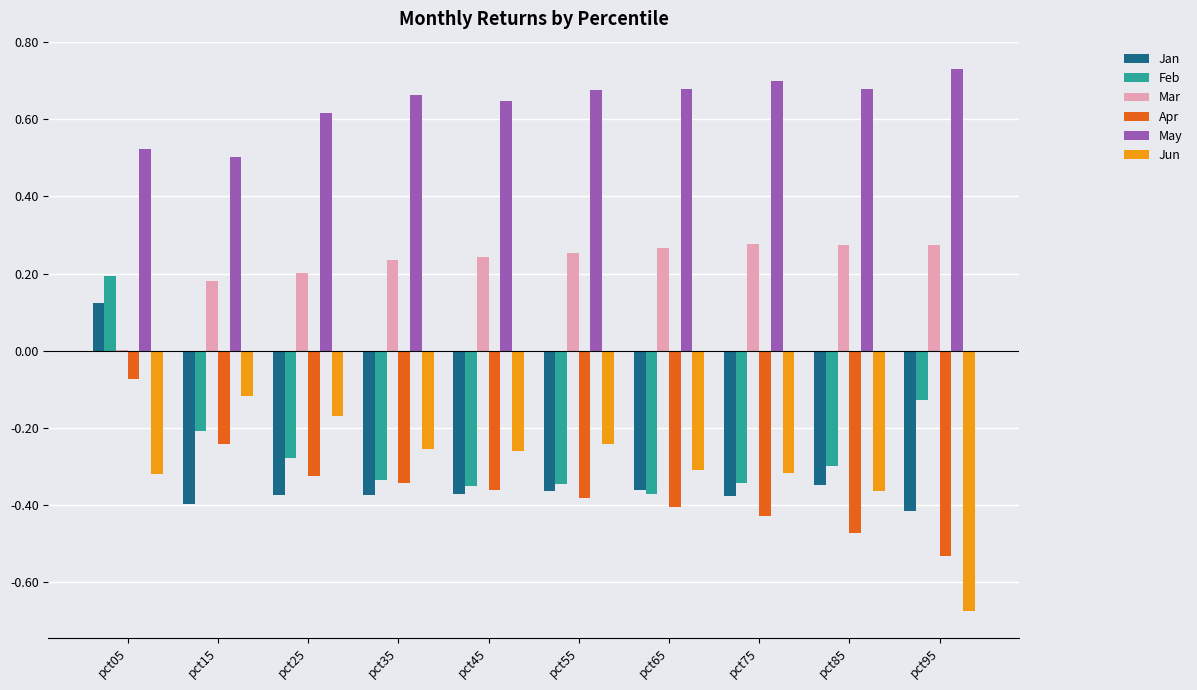

How many series are shown in this chart?

6